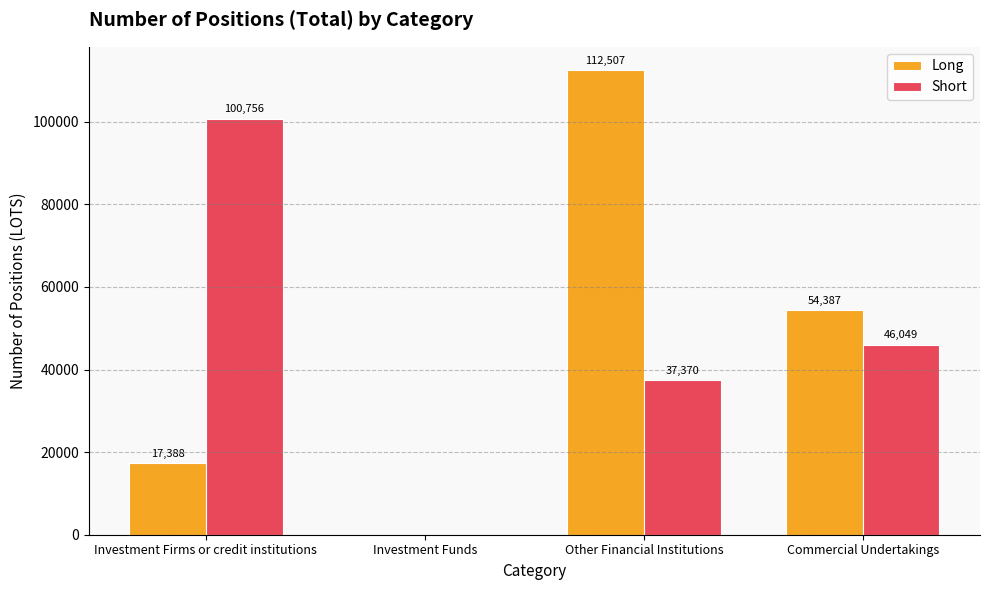

What is the highest value of the Short series?

100756